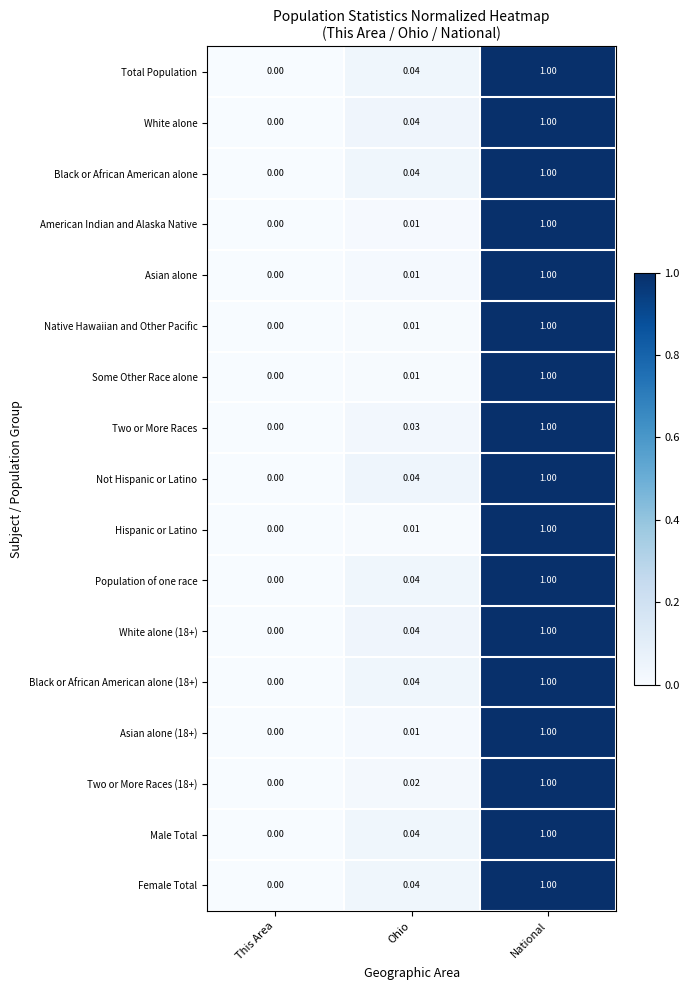

At which label is Native Hawaiian and Other Pacific closest to 0?

This Area